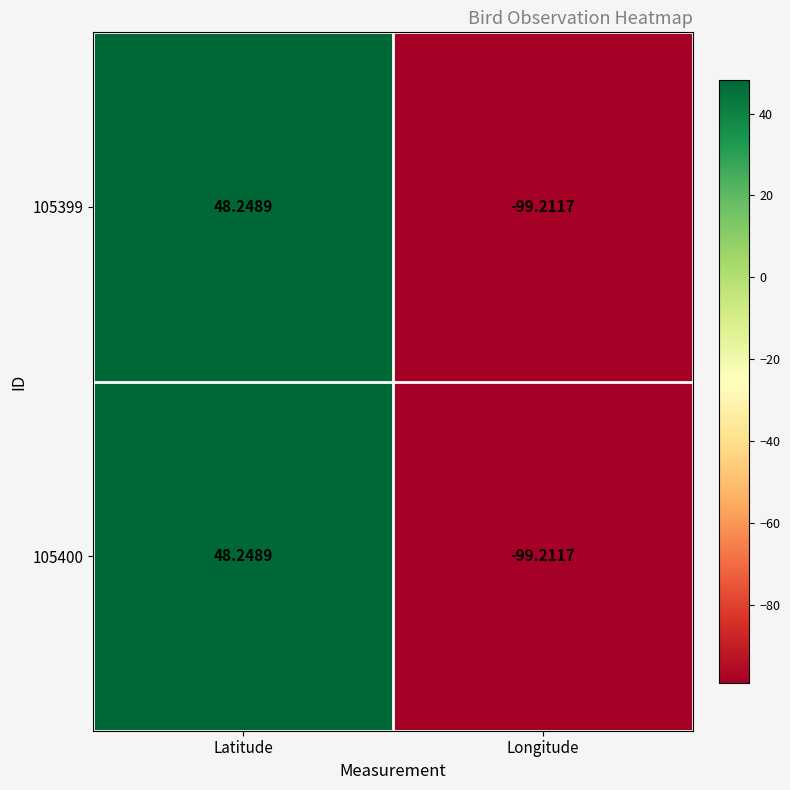

At which label is 105399 closest to -25?

Latitude